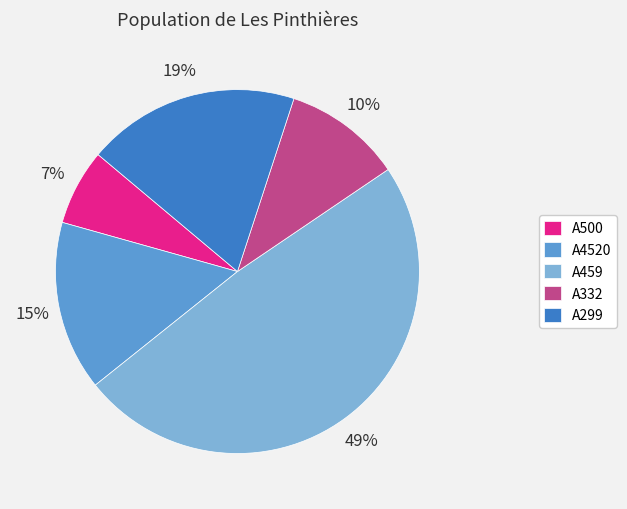

Combined, do A299 and A4520 account for over 50%?

No